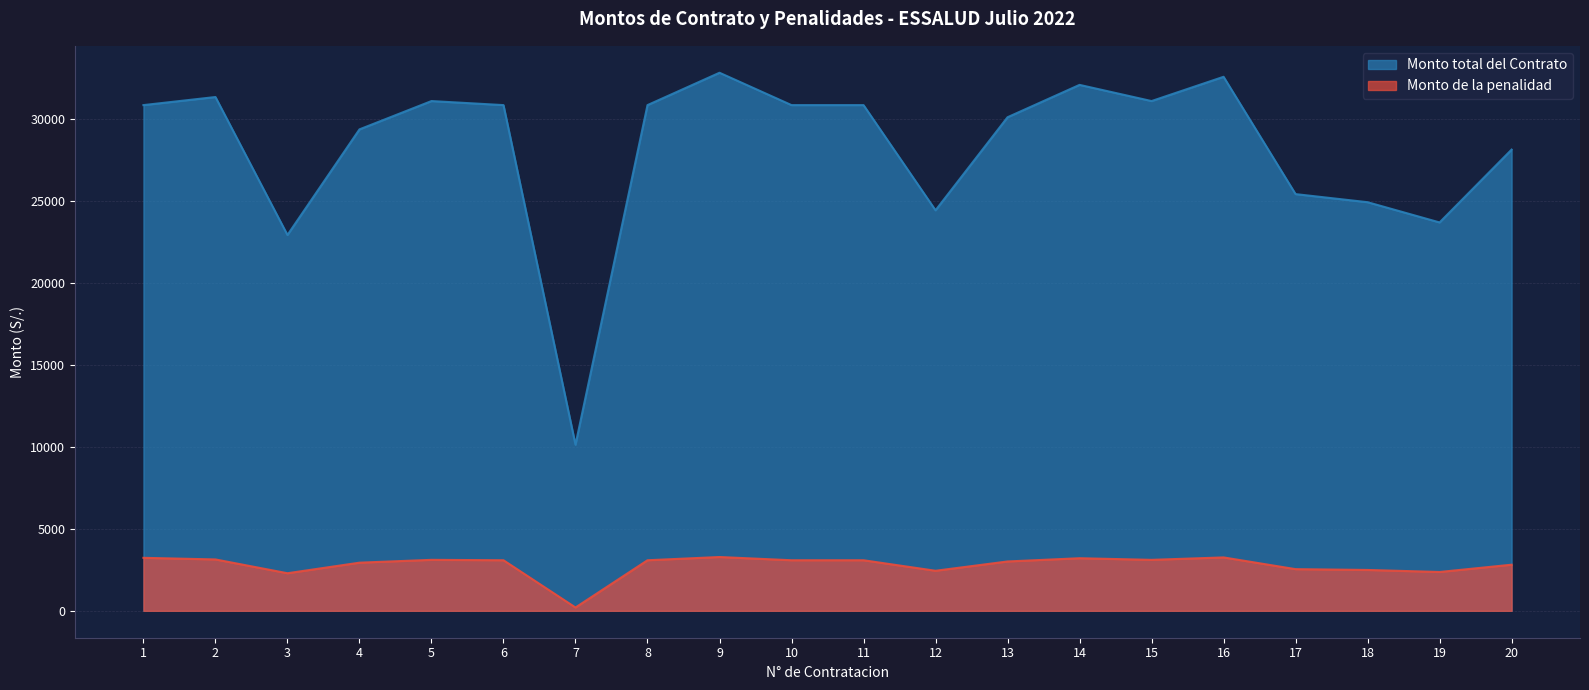

The value of Monto total del Contrato at 12 is 24453.0. True or false?

True